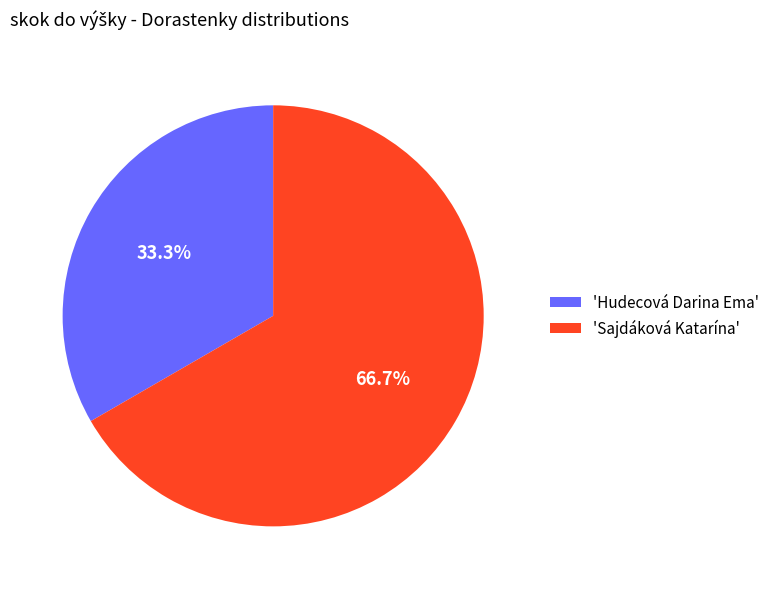

How many segments does this pie chart have?

2